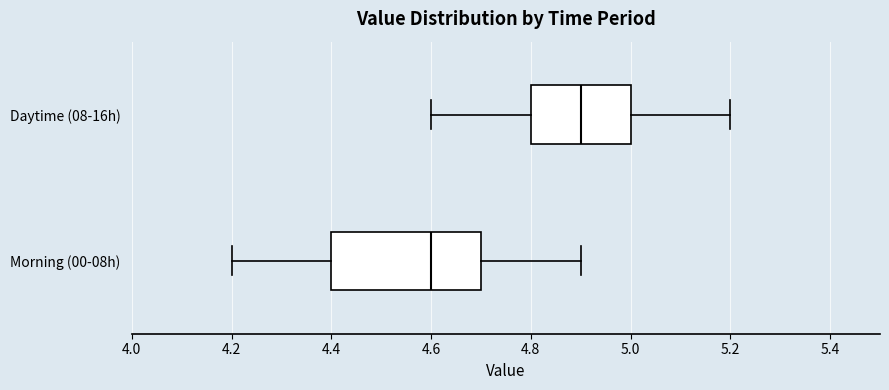

Reading bottom to top, transcribe this box plot: for each box, give where its median line is, the range the box spans, and where its two whiskers end, as read against the x-axis. The values are not printed on the chart, so give them approximately, as read against the axis.

Morning (00-08h): median 4.6, box 4.4 to 4.7, whiskers 4.2 to 4.9
Daytime (08-16h): median 4.9, box 4.8 to 5.0, whiskers 4.6 to 5.2